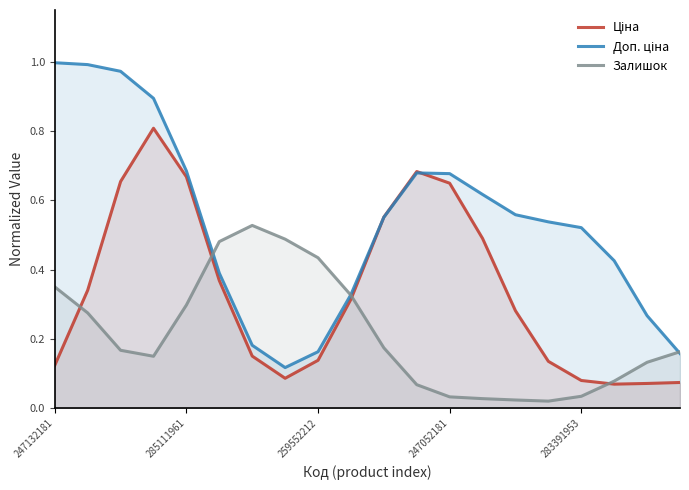

How many intersections are there between Доп. ціна and Ціна?

2